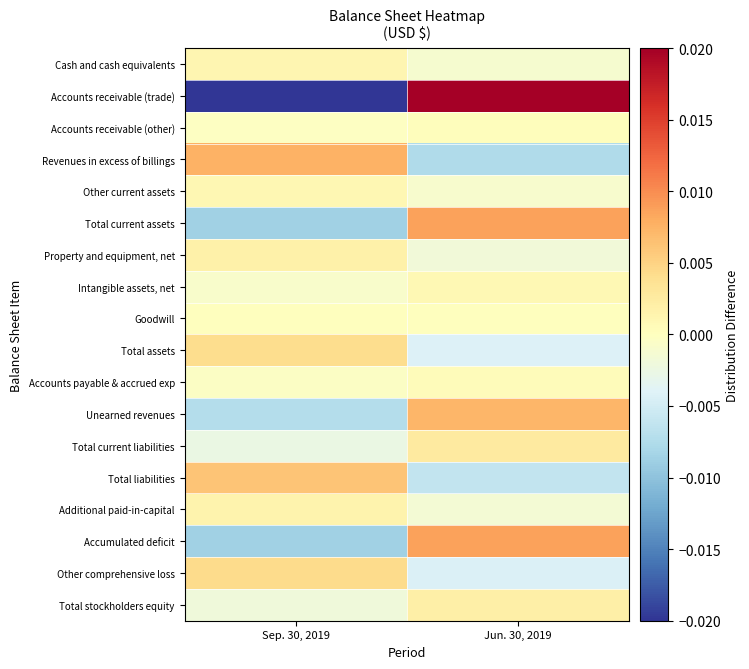

Rank the series by their maximum value, from lowest to highest.

Goodwill, Accounts receivable (other), Accounts payable & accrued exp, Intangible assets, net, Other current assets, Cash and cash equivalents, Additional paid-in-capital, Property and equipment, net, Total stockholders equity, Total current liabilities, Total assets, Other comprehensive loss, Total liabilities, Unearned revenues, Revenues in excess of billings, Accumulated deficit, Total current assets, Accounts receivable (trade)